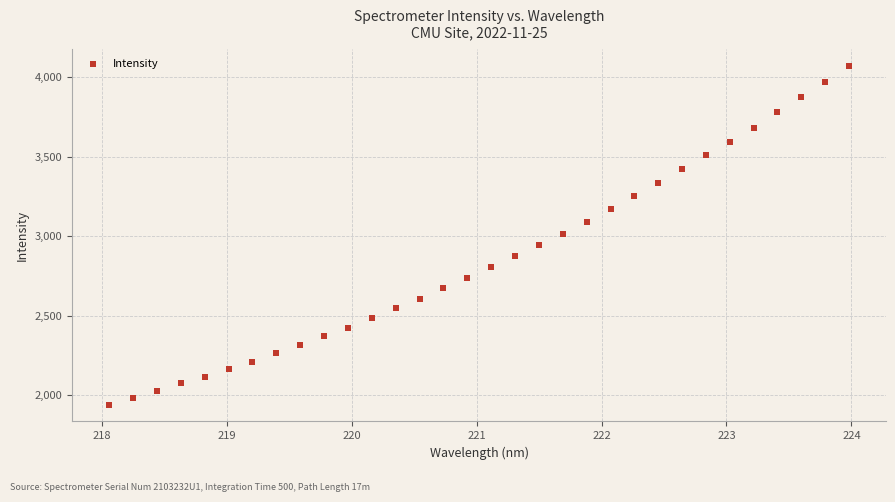

What is the range of X values (max minus min)?

5.9